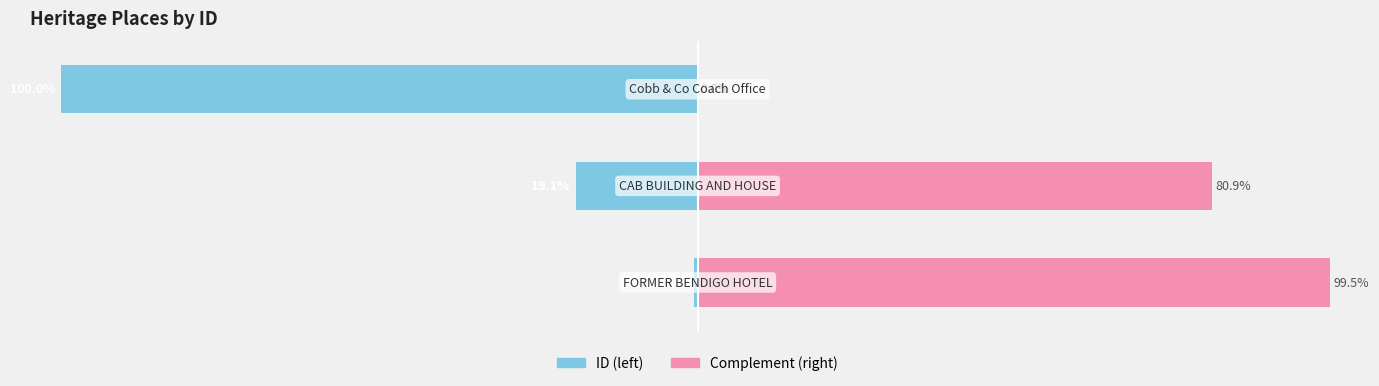

Reading left to right, extract all data points from this chart.

ID (normalized left): -0.5	-19.1	-100.0
Complement (right): 99.5	80.9	0.0